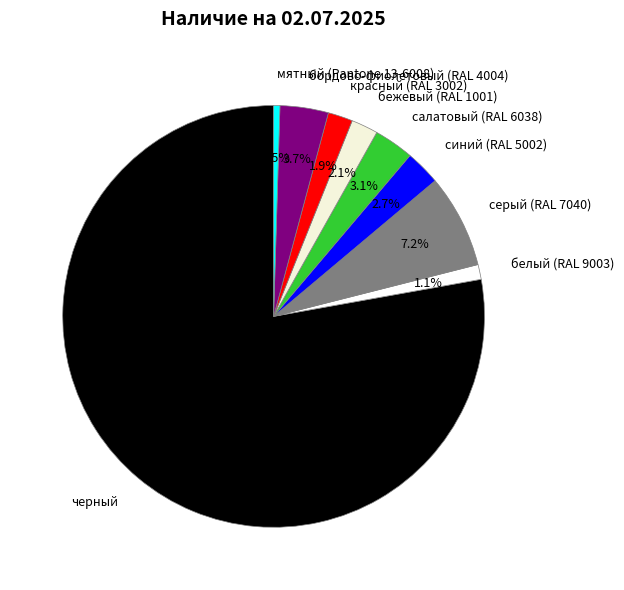

What is the total percentage of бежевый (RAL 1001) and бордово-фиолетовый (RAL 4004)?

5.8%